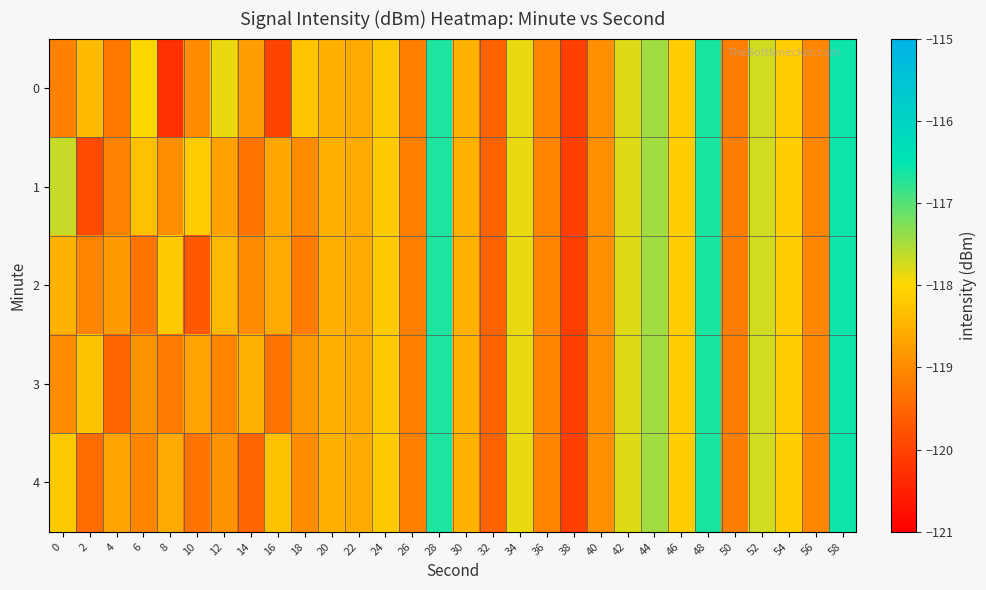

What is the spread (max minus min) of values at 4?

0.8